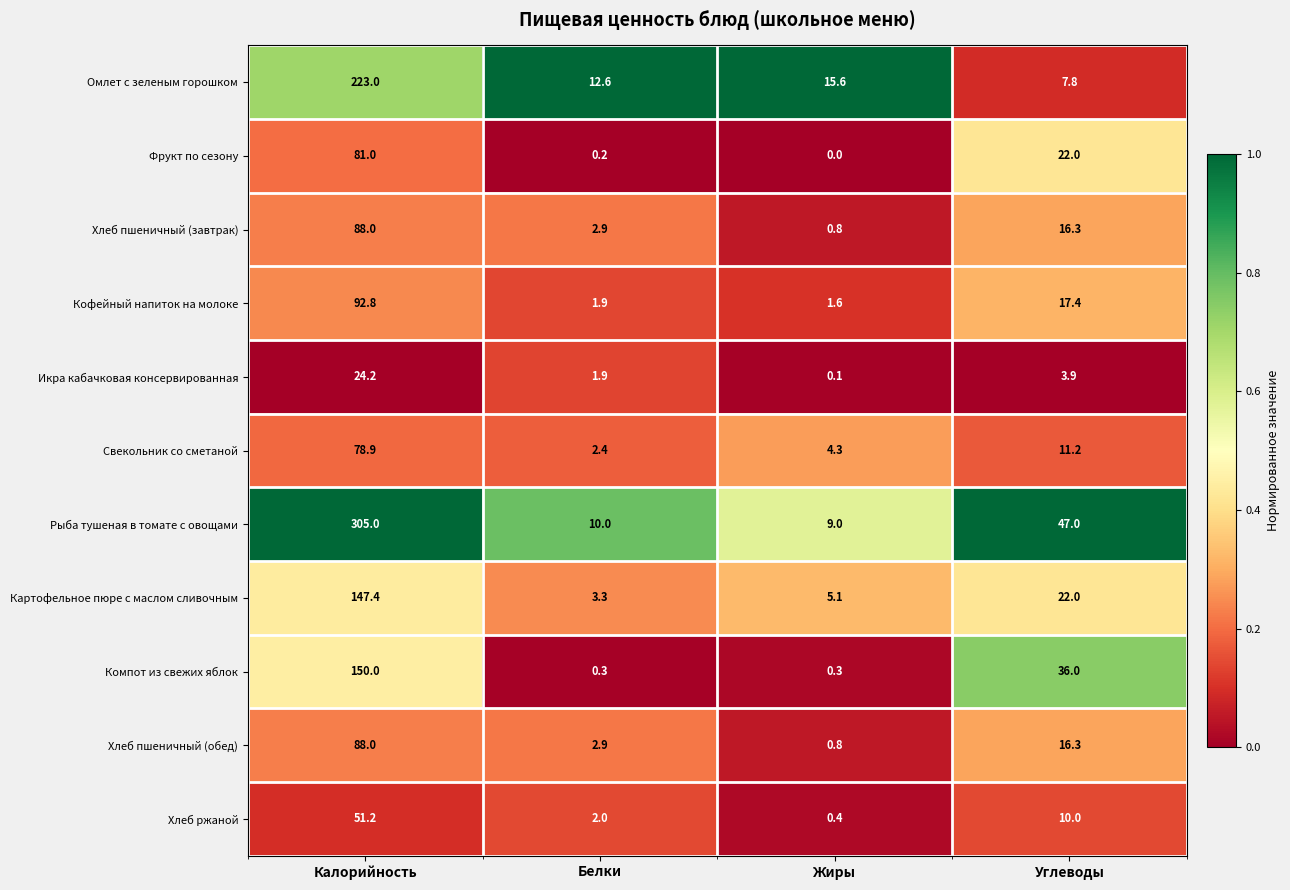

What is the spread (max minus min) of values at Углеводы?

43.1